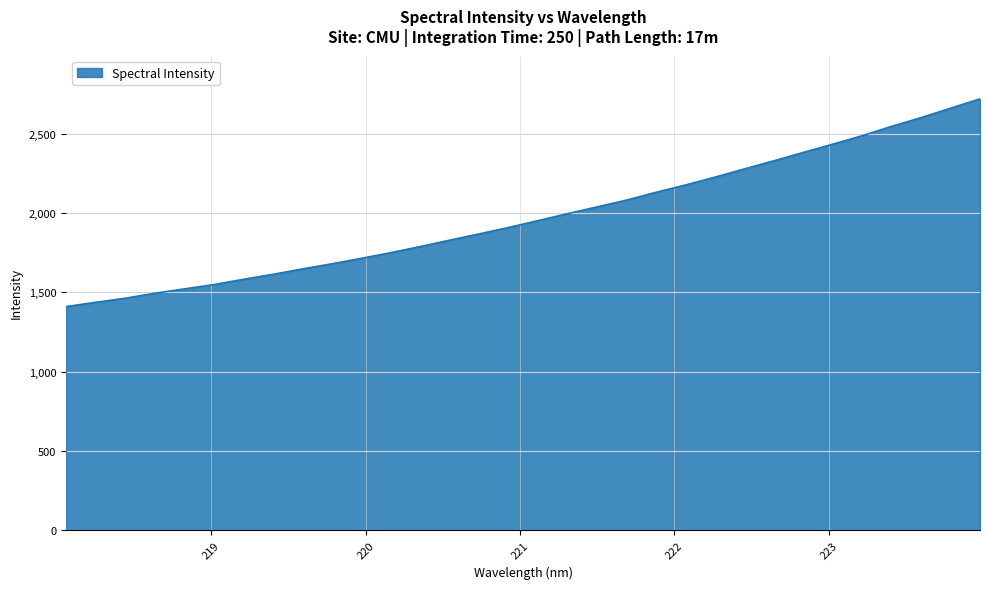

What is the minimum value shown in the chart?

1410.7